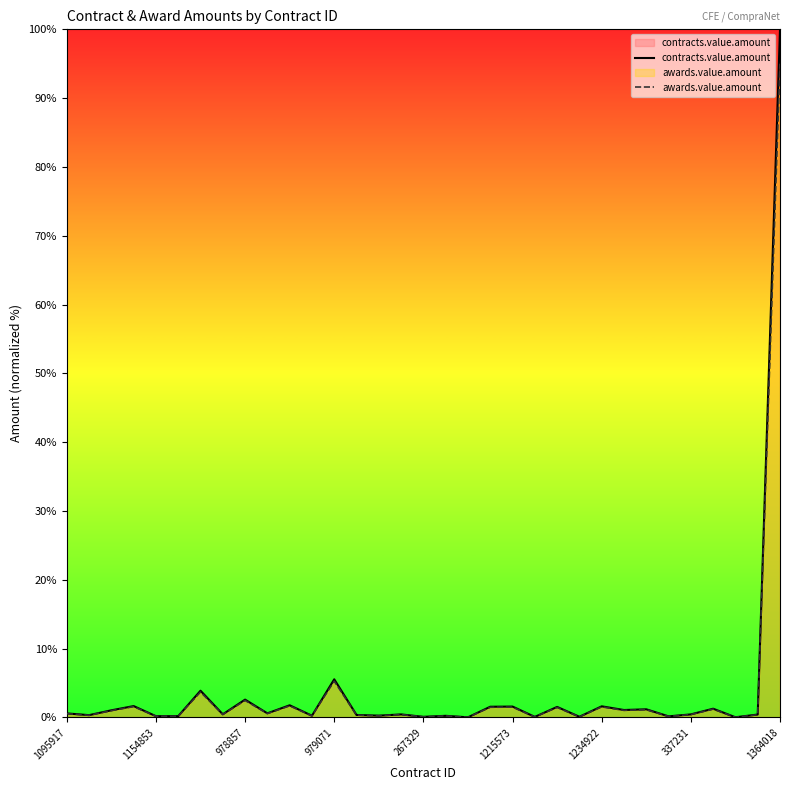

Which series changed the most between 979071 and 1364018?

contracts.value.amount